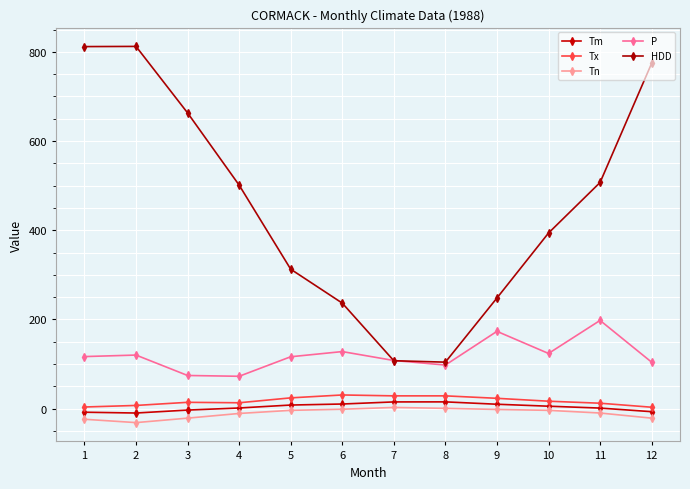

What is the spread (max minus min) of values at 8?

103.6